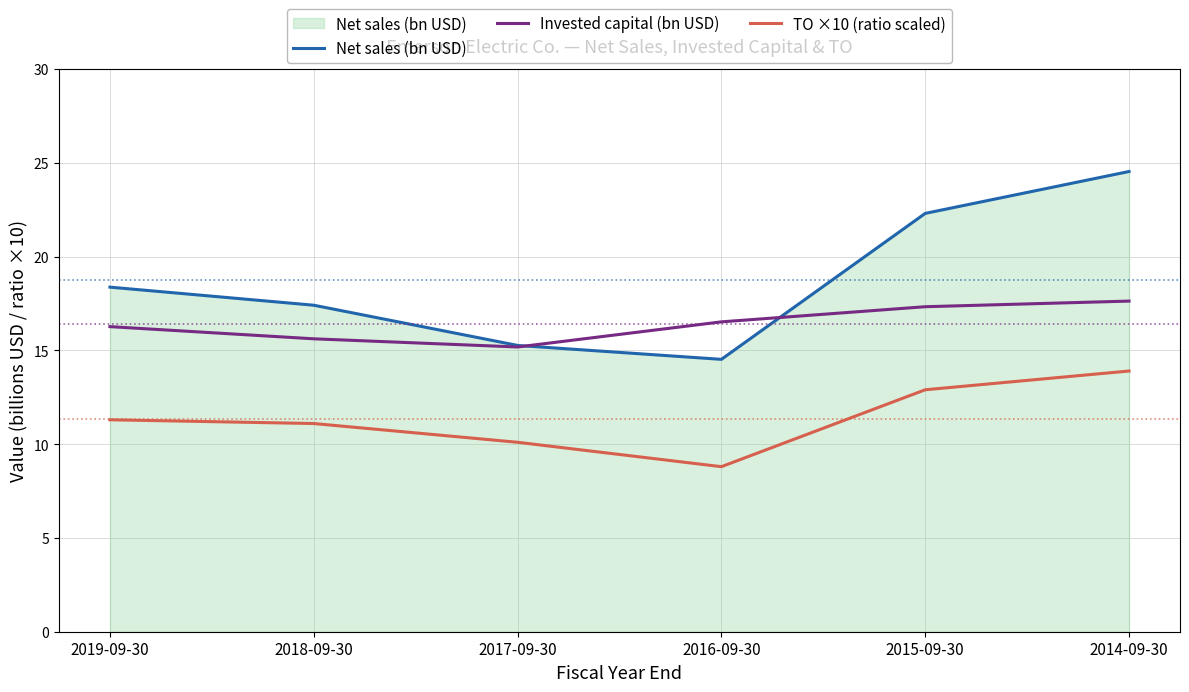

Which series has the largest range (max minus min)?

Net sales (bn USD)